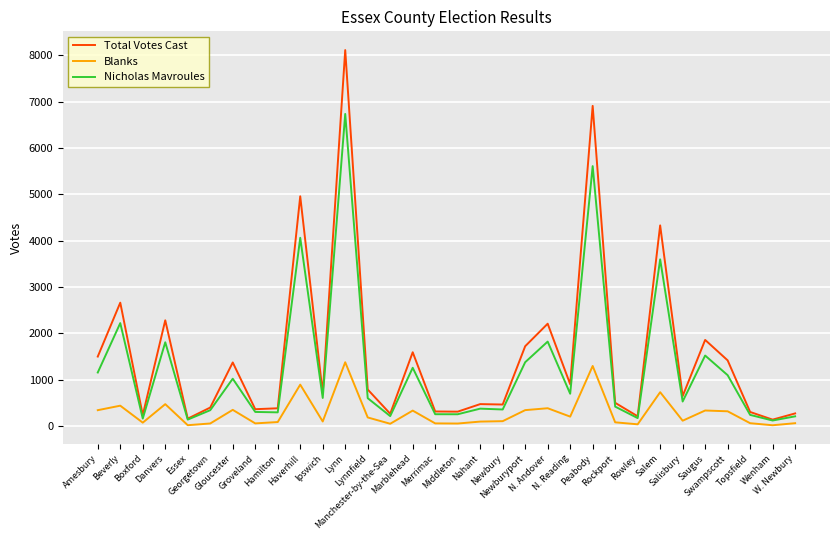

Which series has the largest range (max minus min)?

Total Votes Cast